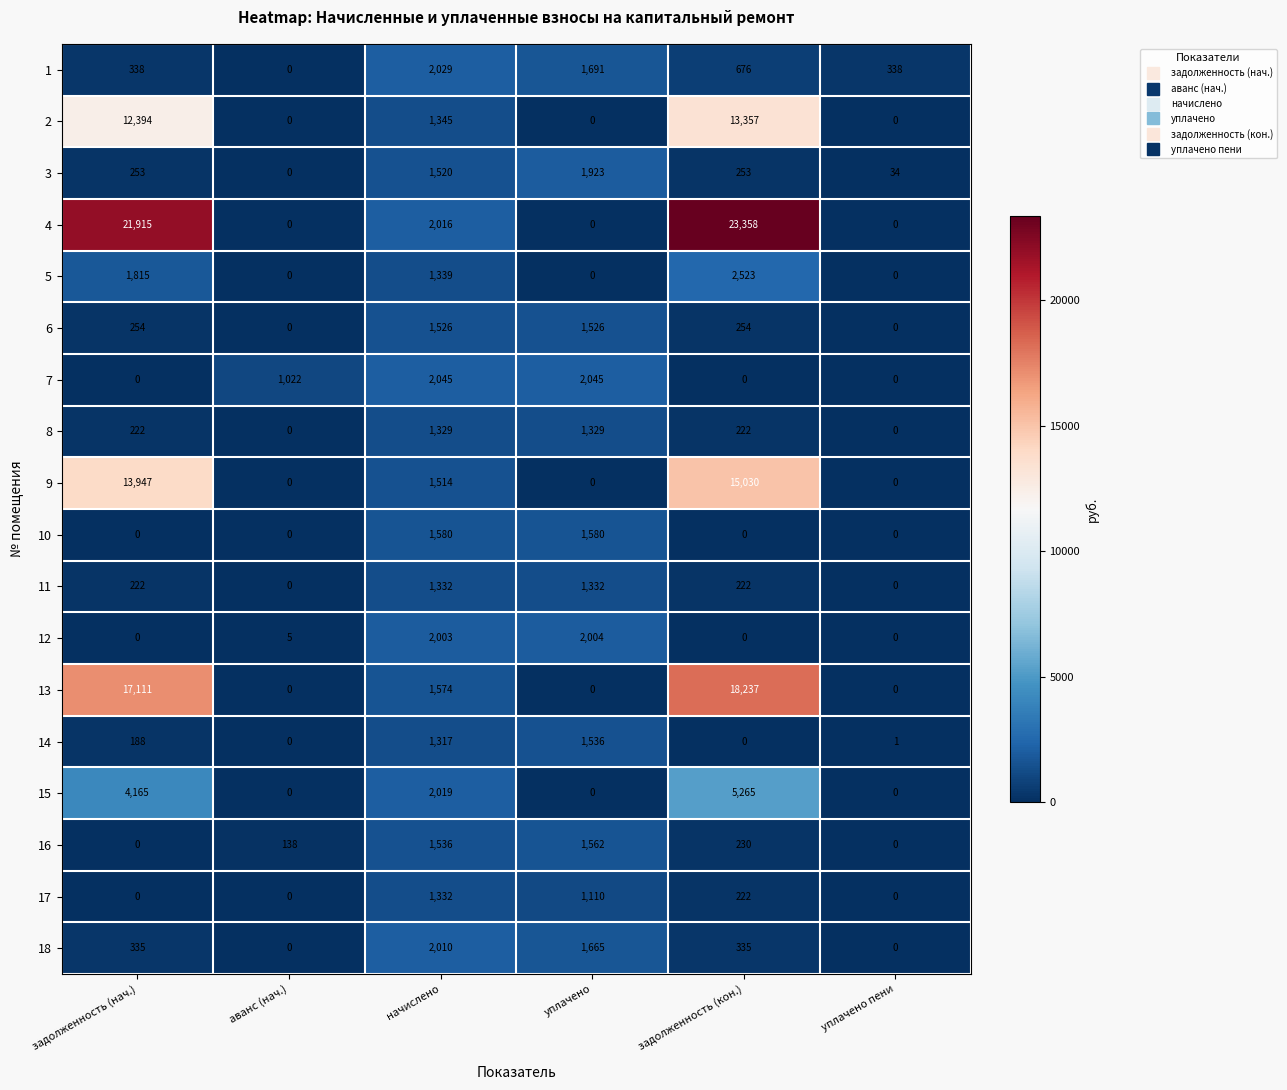

What is the maximum value shown in the chart?

23358